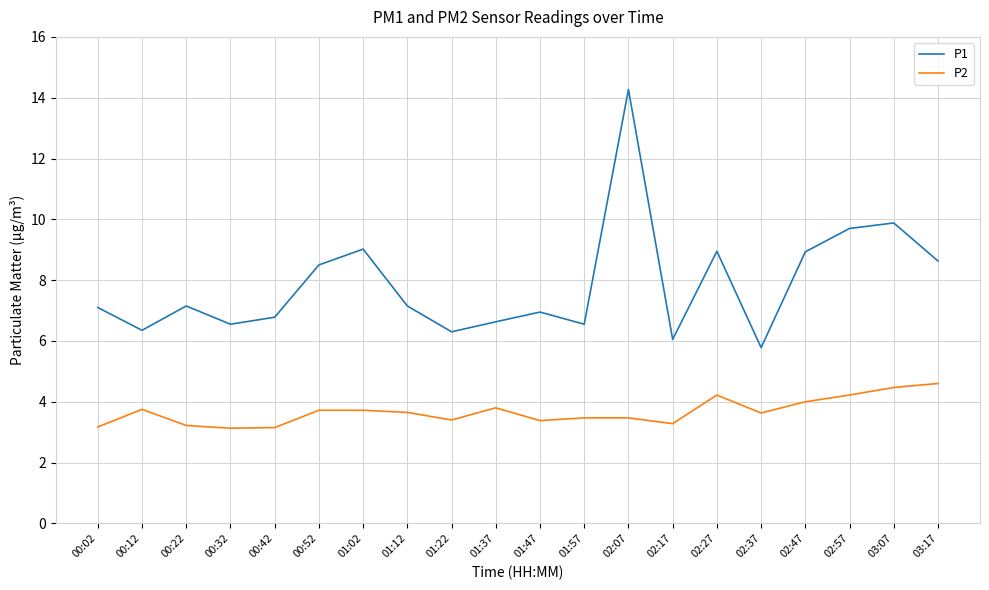

True or false: P2 and P1 cross at least once.

False